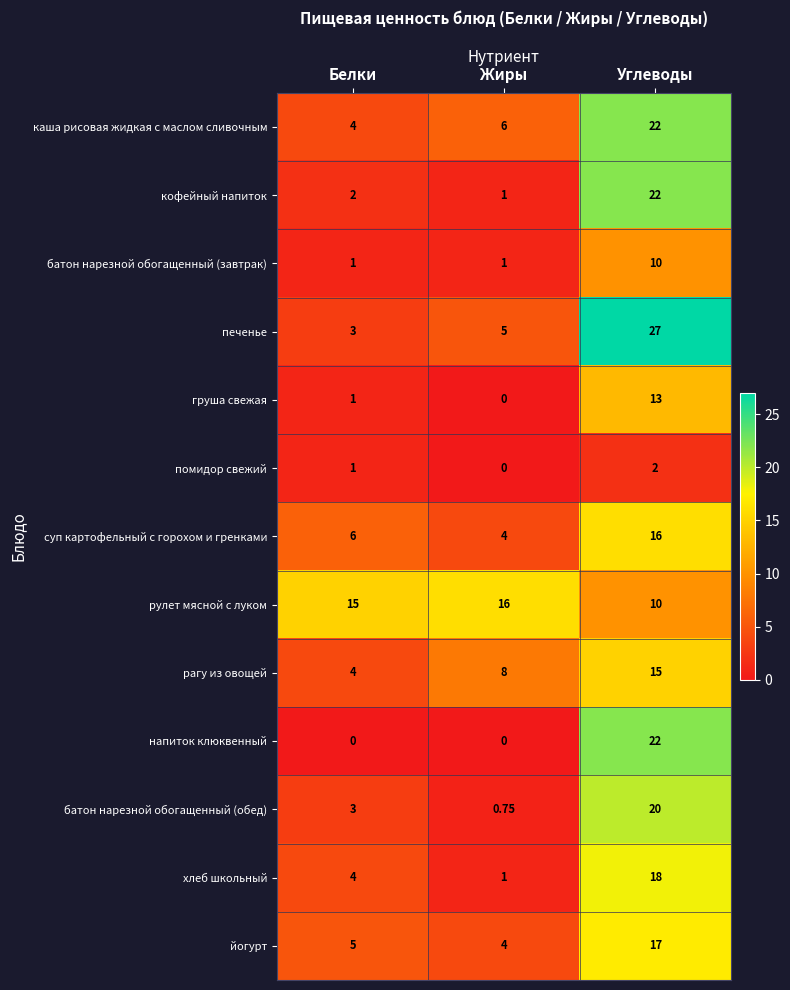

Where is каша рисовая жидкая с маслом сливочным nearest to the value 13?

Жиры